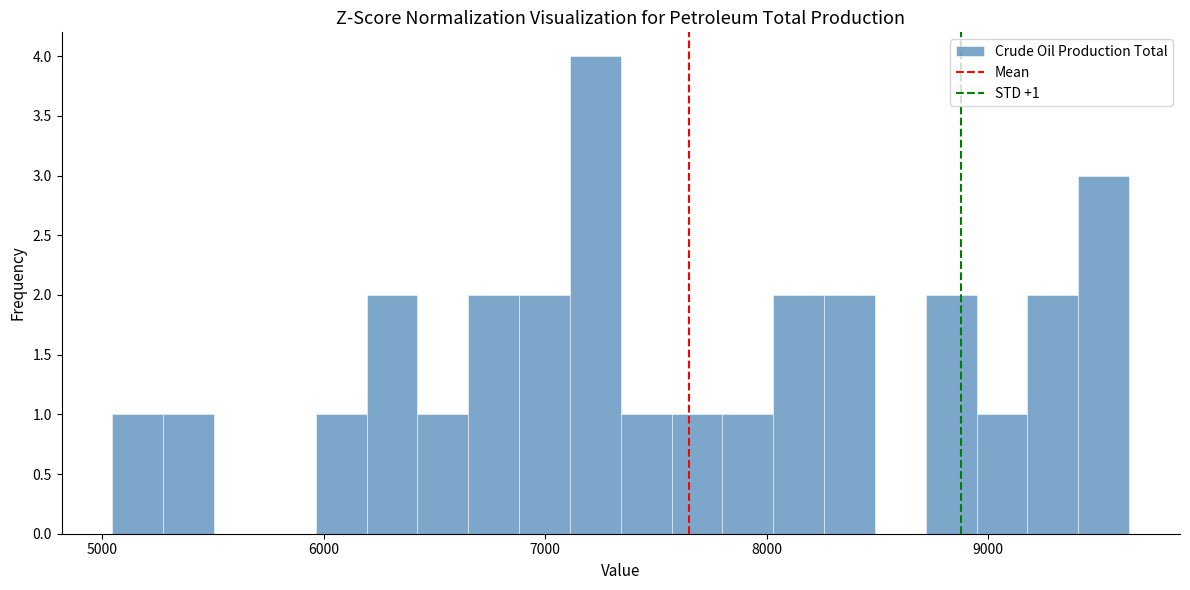

Read against the x-axis, roughly where is the centre of the tallest bar?

7200